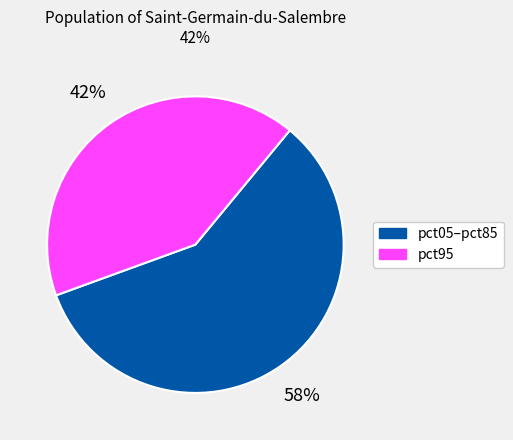

How many segments does this pie chart have?

2